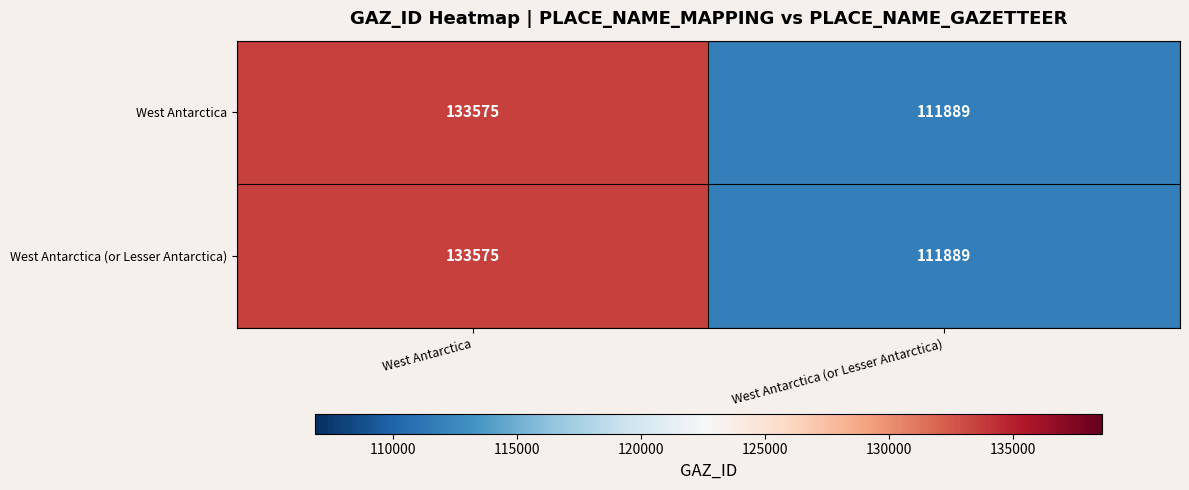

What is the sum of all West Antarctica (or Lesser Antarctica) values?

245464